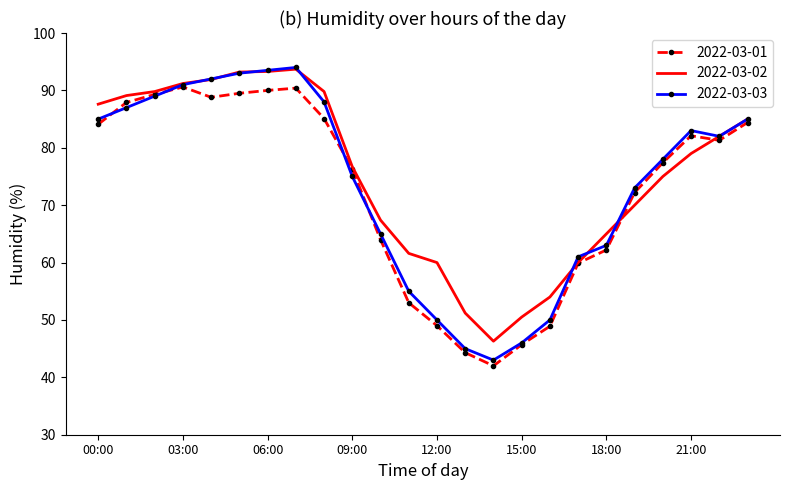

What is the minimum value for 2022-03-02?

46.3